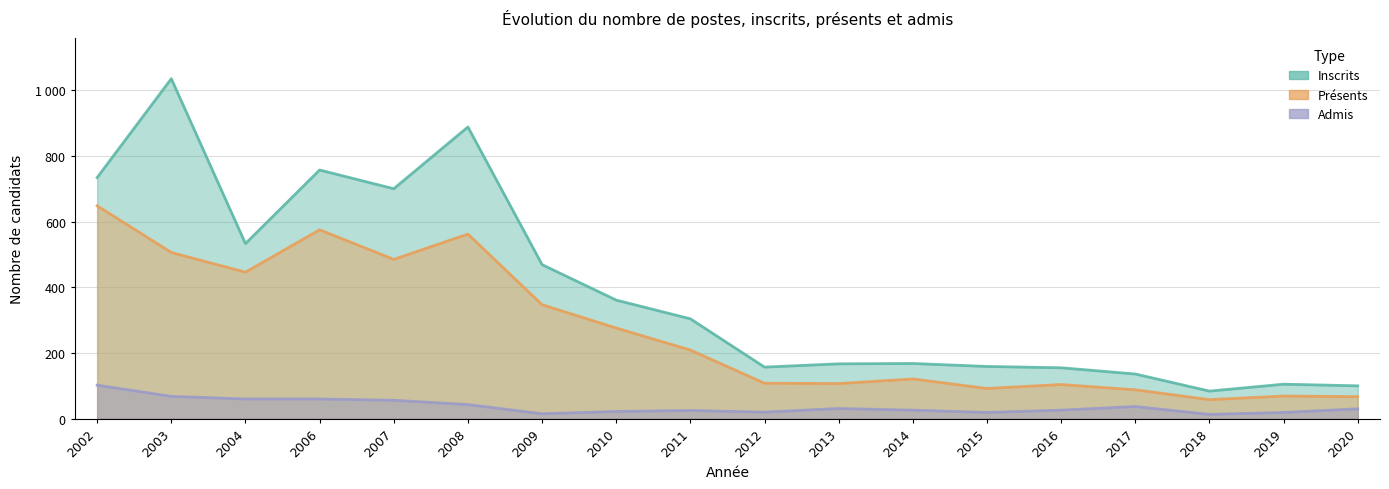

At which category does Inscrits reach its first local peak?

2003